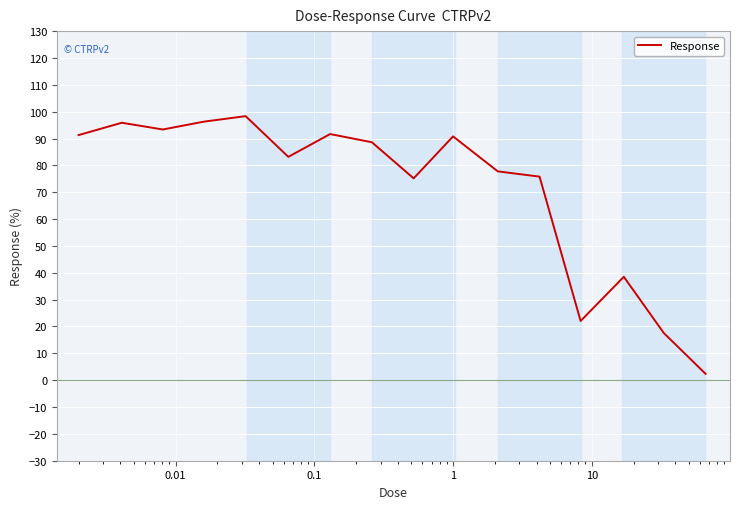

How many lines are shown in the chart?

1